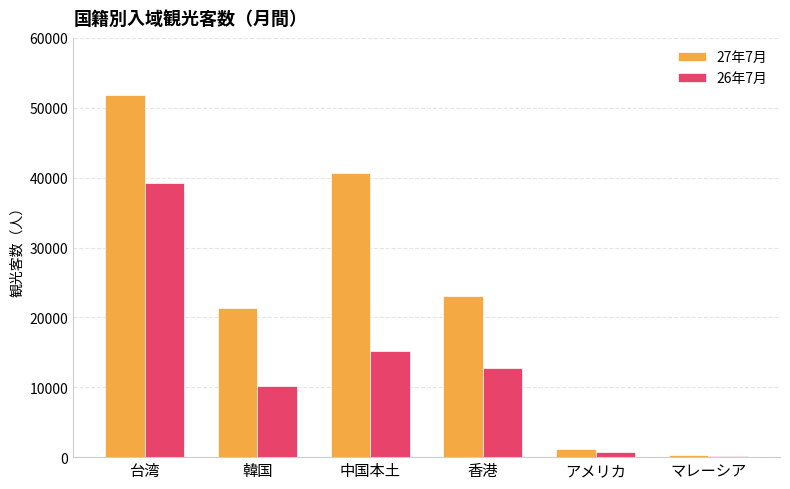

What are all the series names shown in the legend?

27年7月, 26年7月